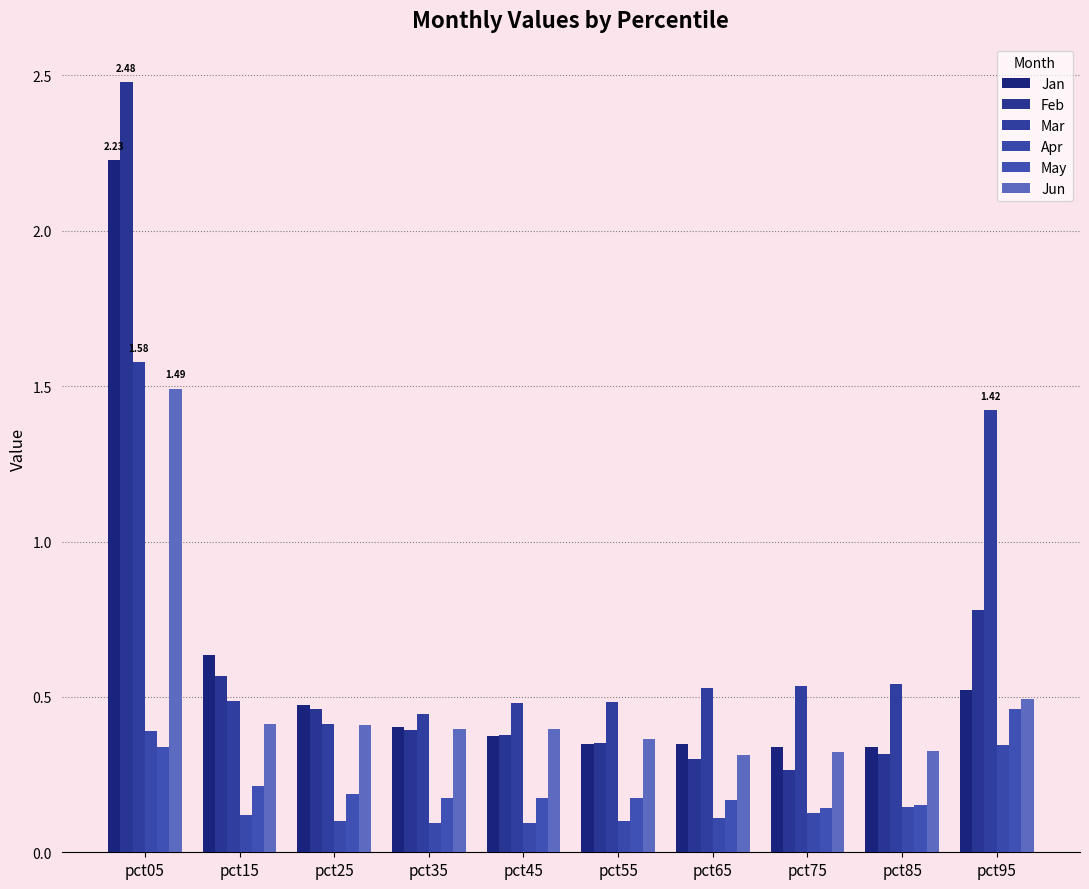

What is the value of the Feb bar at the 5th from the left?

0.4